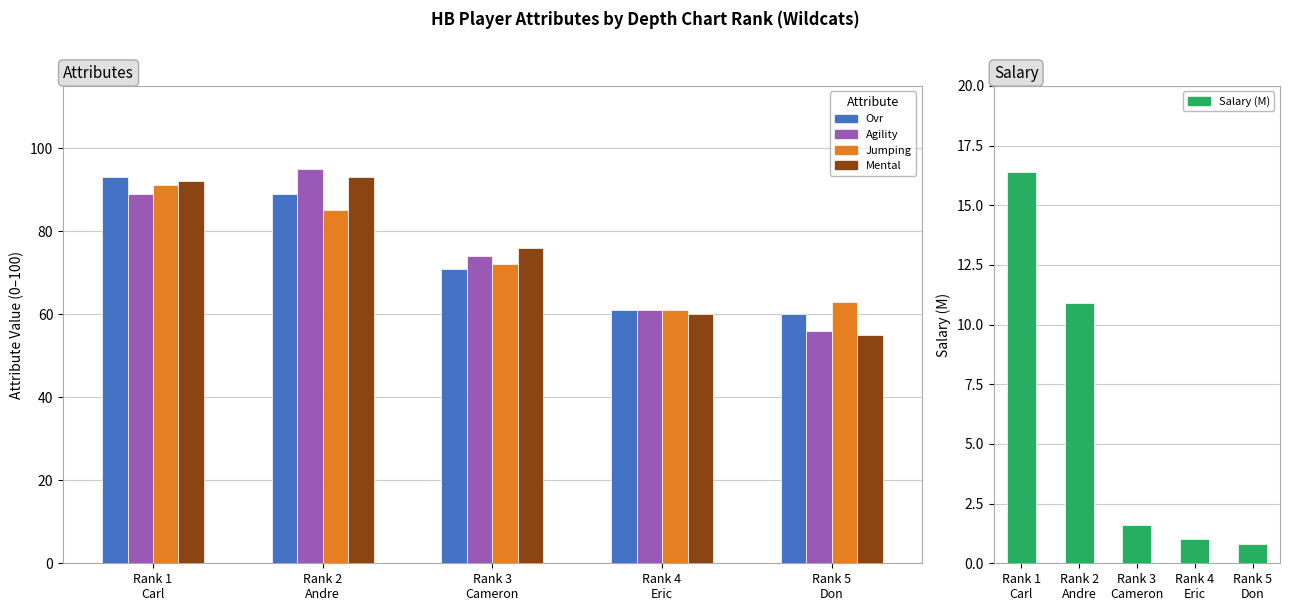

Which label corresponds to the largest value in the chart?

Rank 2
Andre